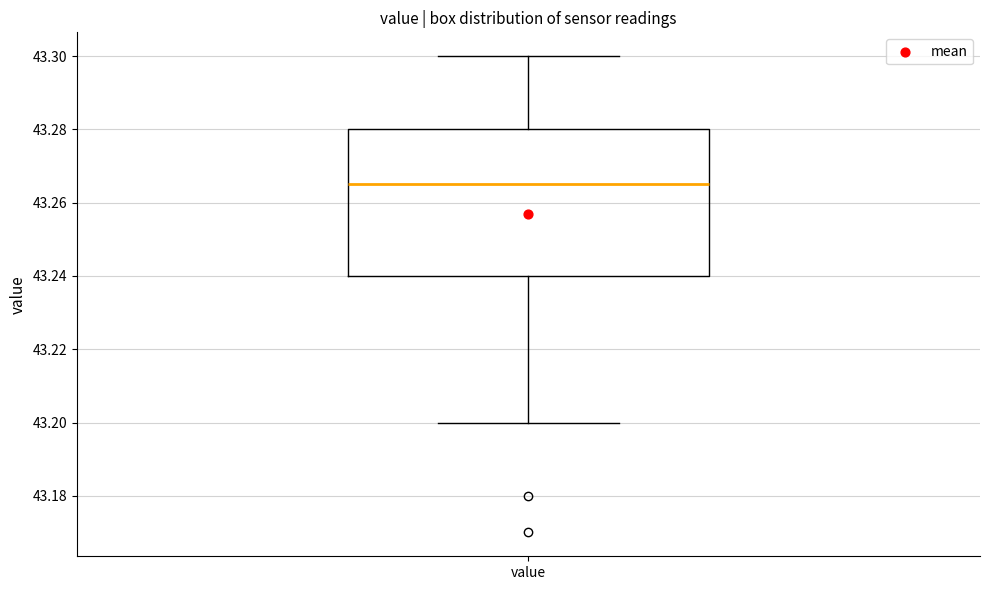

Where does the lower whisker of the box for value end on the y-axis? The values are not printed on the chart, so give them approximately, as read against the axis.

43.200